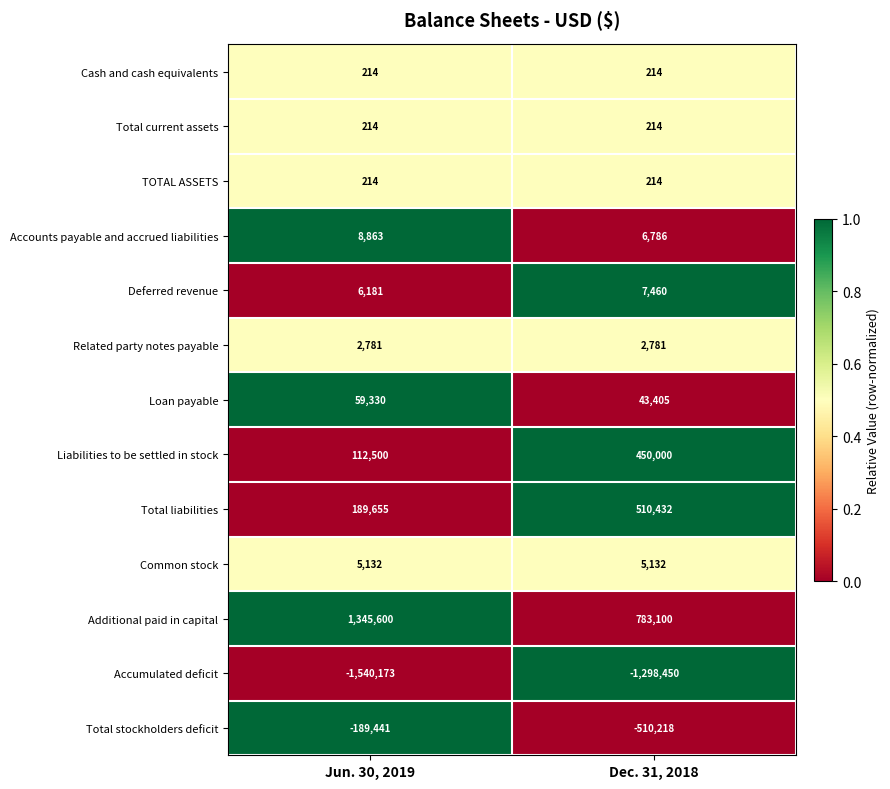

How many data points does each series have?

2